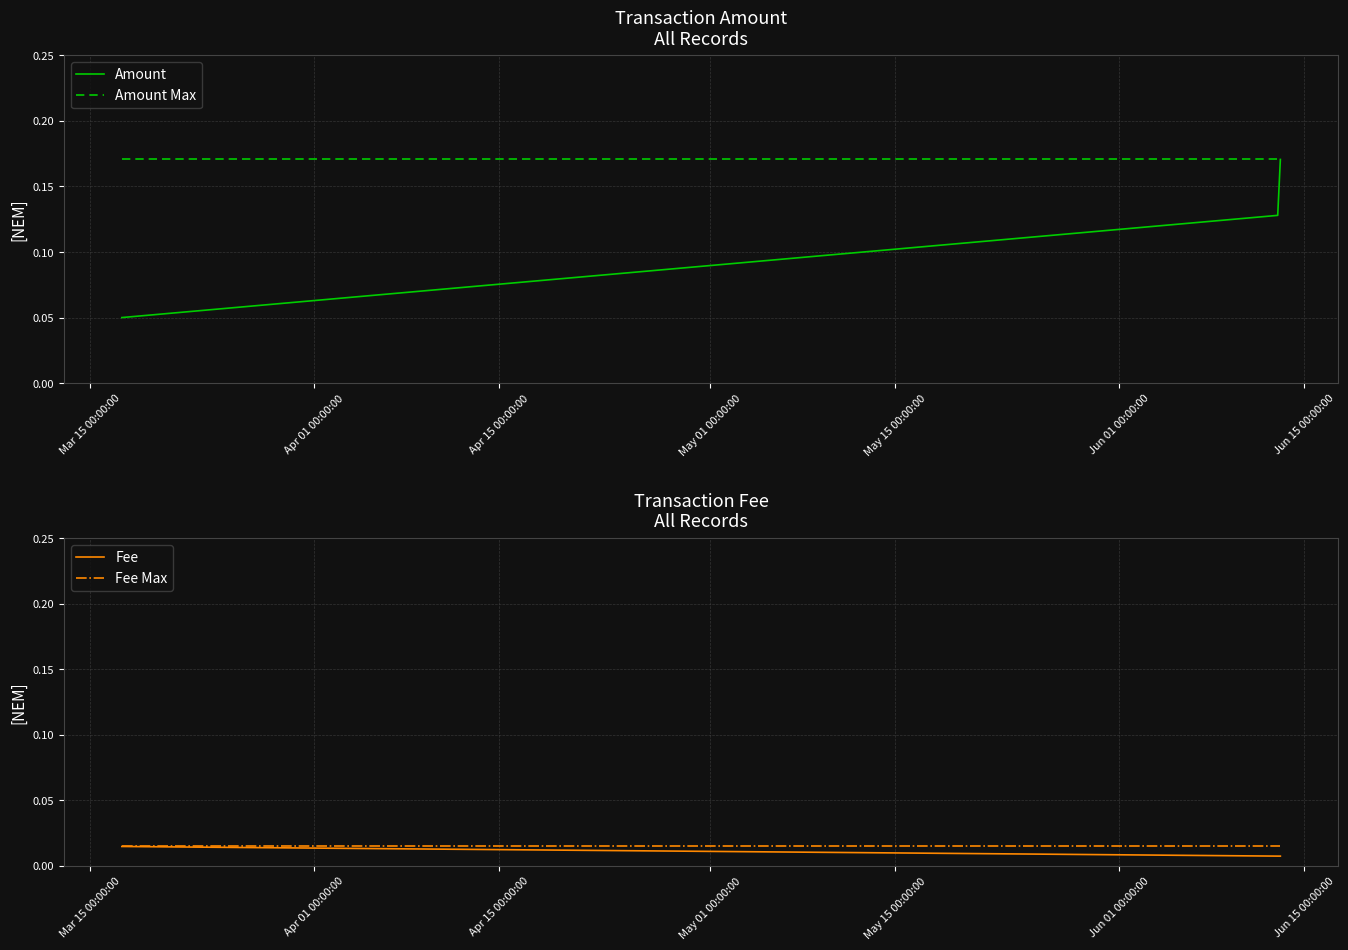

What is the label of the 2nd point from the left?

Apr 01 00:00:00